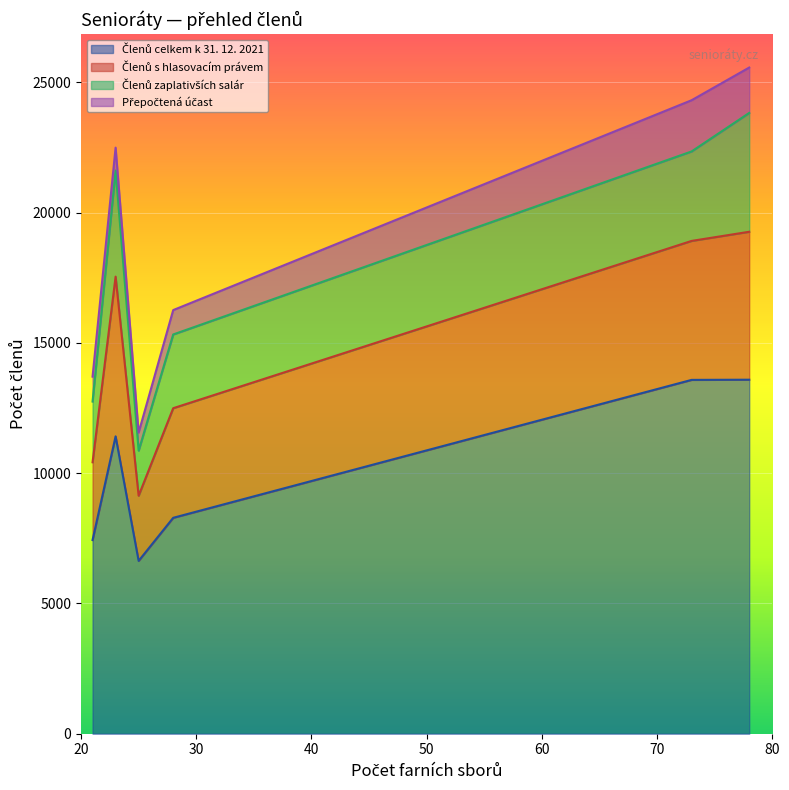

What is the sum of all Přepočtená účast values?

7171